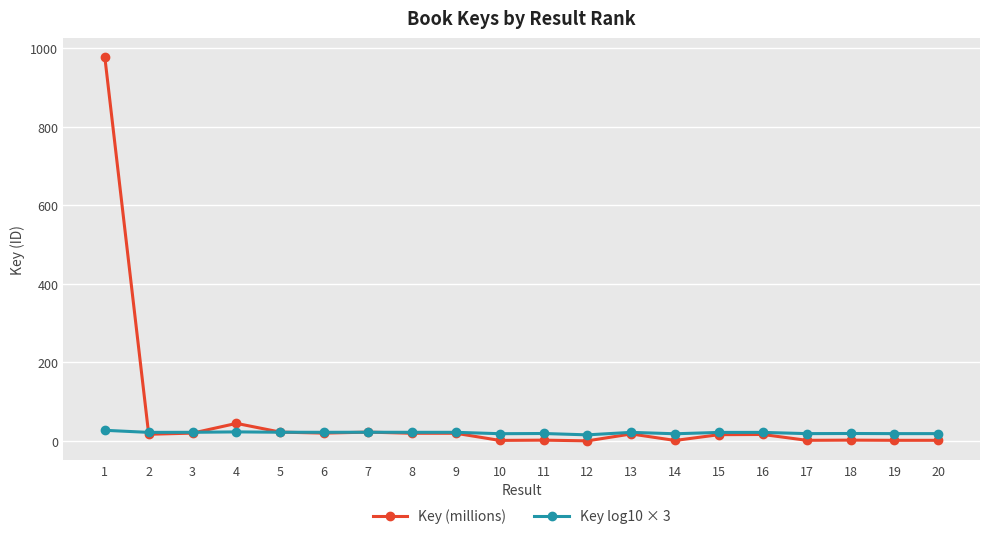

How many categories are shown in the chart?

20